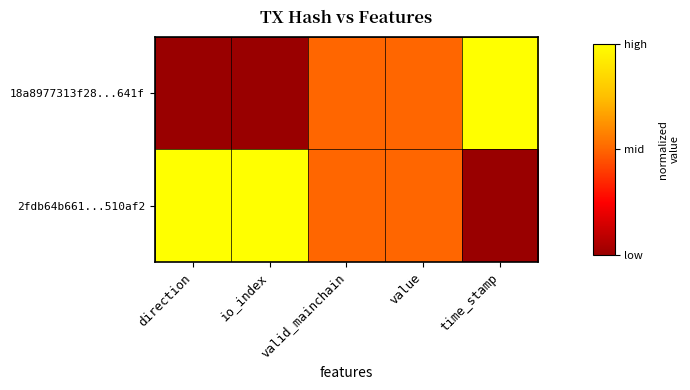

Reading left to right, transcribe all the data shown in this chart.

18a8977313f28...641f: direction=0.0	io_index=0.0	valid_mainchain=0.5	value=0.5	time_stamp=1.0
2fdb64b661...510af2: direction=1.0	io_index=1.0	valid_mainchain=0.5	value=0.5	time_stamp=0.0